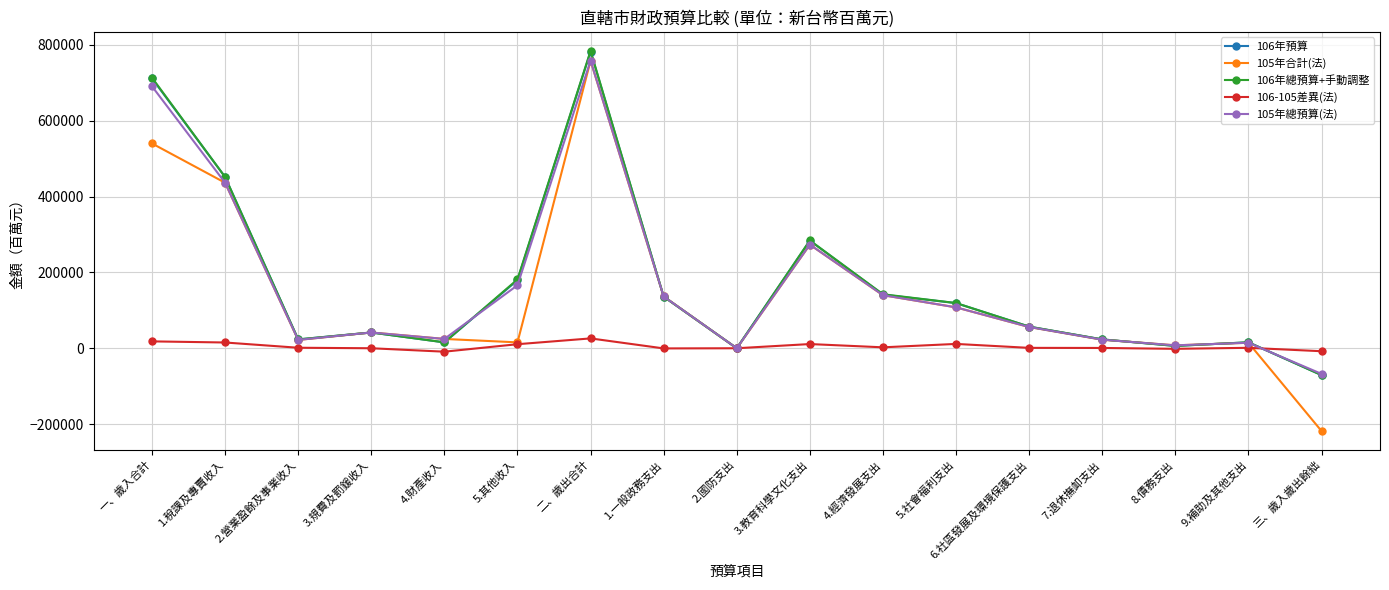

True or false: 106年預算 has more than 1 interior local peaks.

True